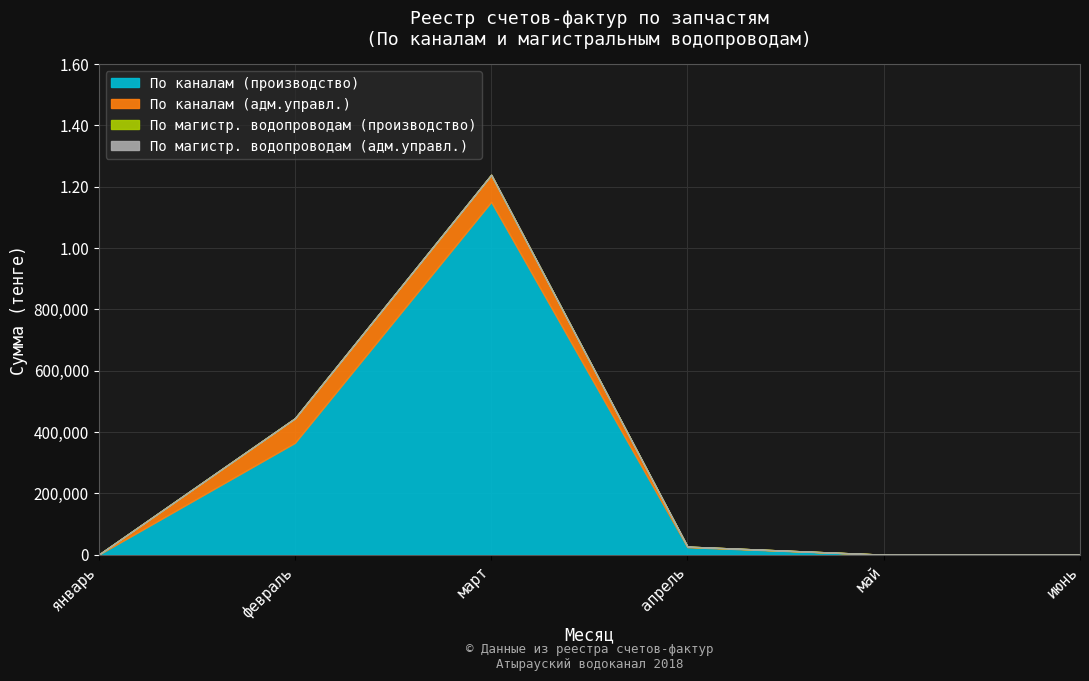

True or false: По каналам (производство) and По каналам (адм.управл.) cross at least once.

False